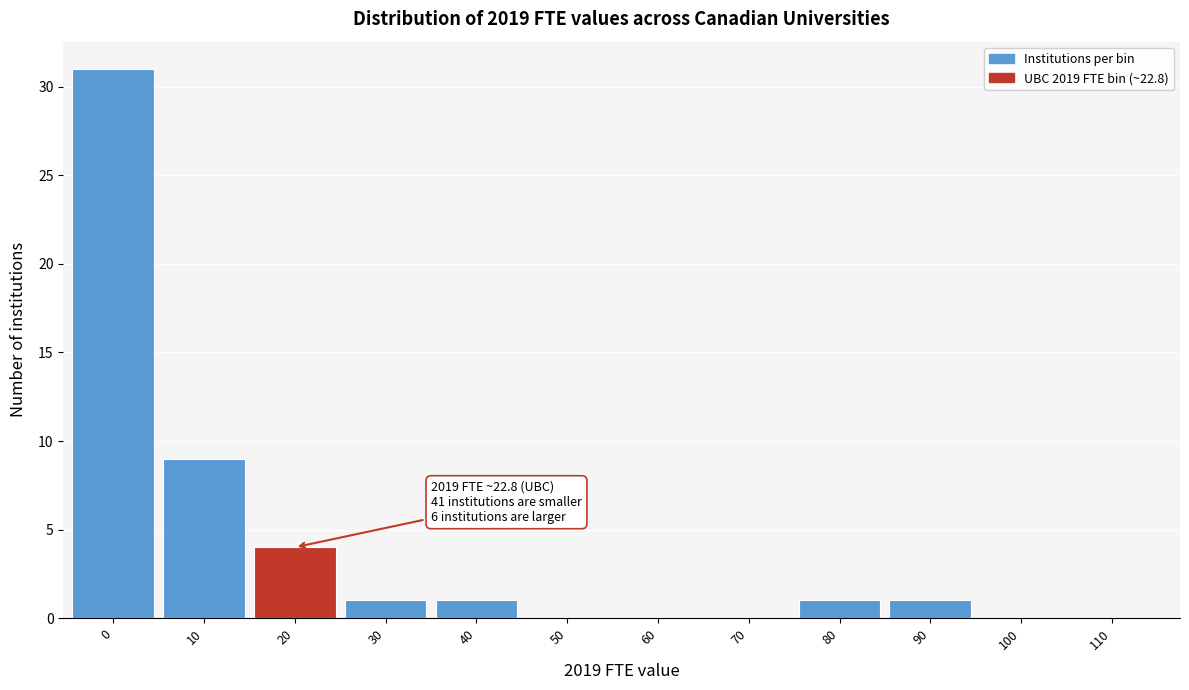

Reading right to left, list all the values displayed in this chart.

110=0	100=0	90=1	80=1	70=0	60=0	50=0	40=1	30=1	20=4	10=9	0=31